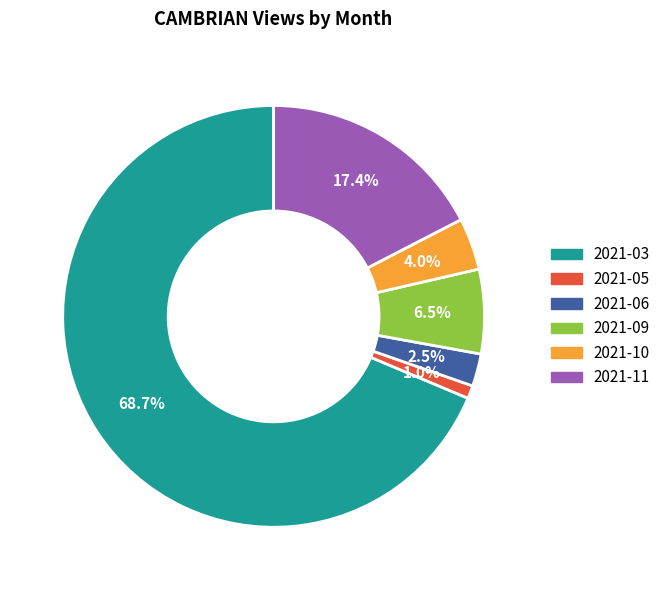

To the nearest percent, what is the average slice percentage?

17%